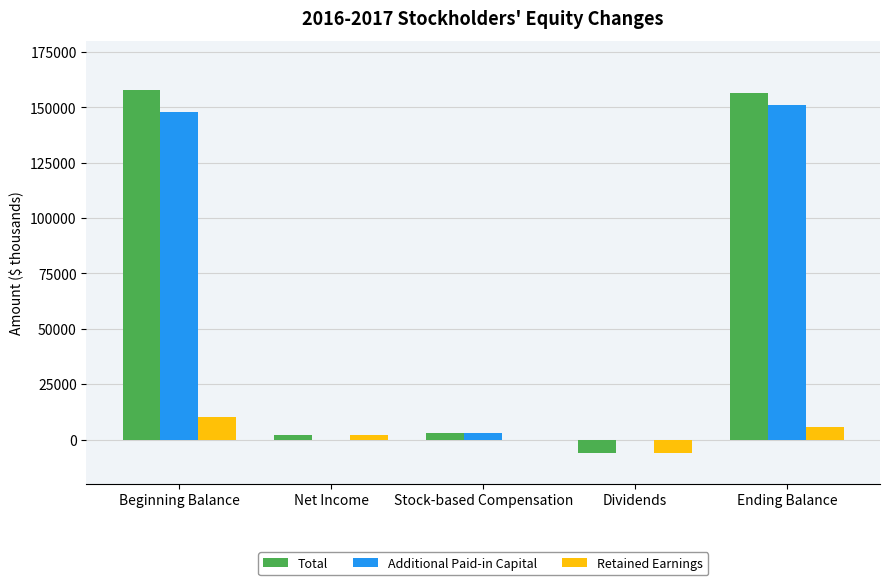

What is the difference between the Total values at Beginning Balance and Stock-based Compensation?

155003